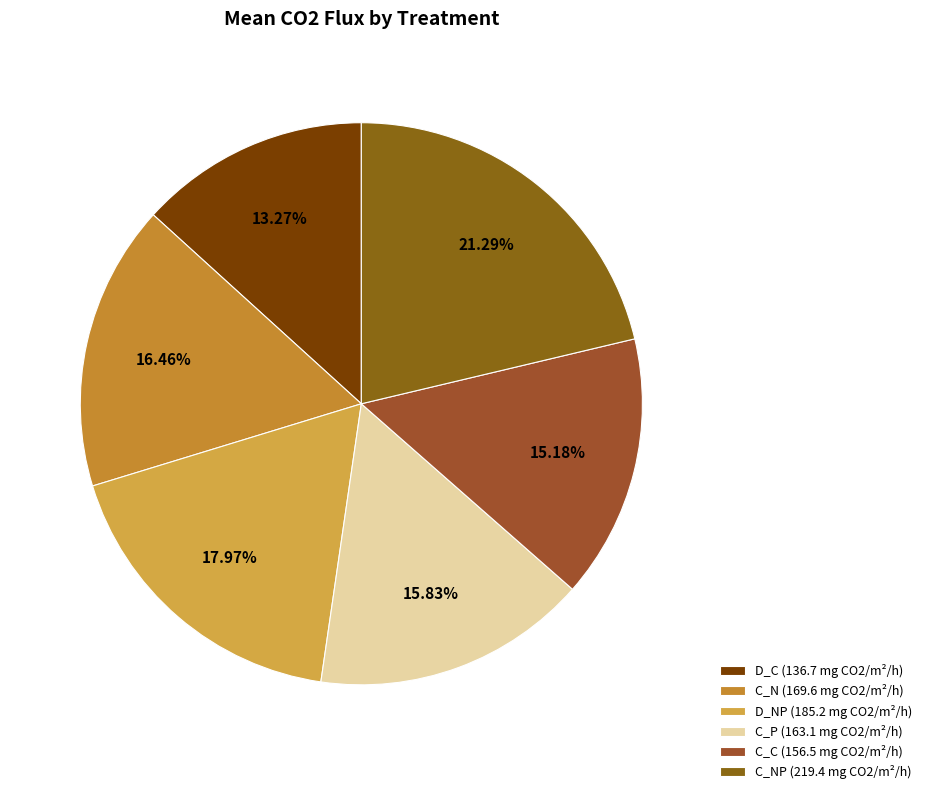

Count the number of slices in the pie.

6